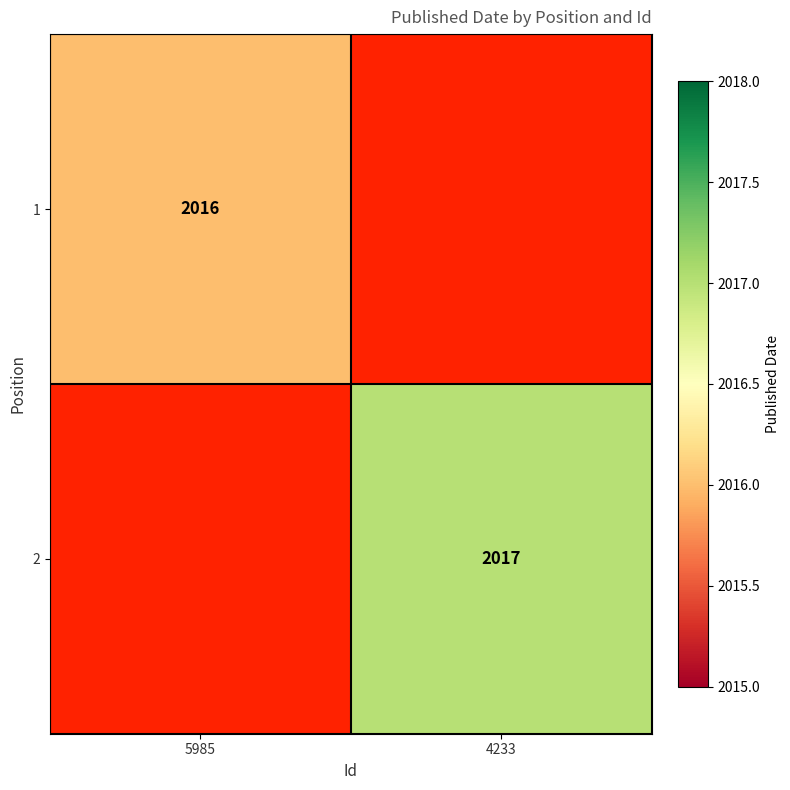

Which has a higher value, 4233 or 5985?

5985